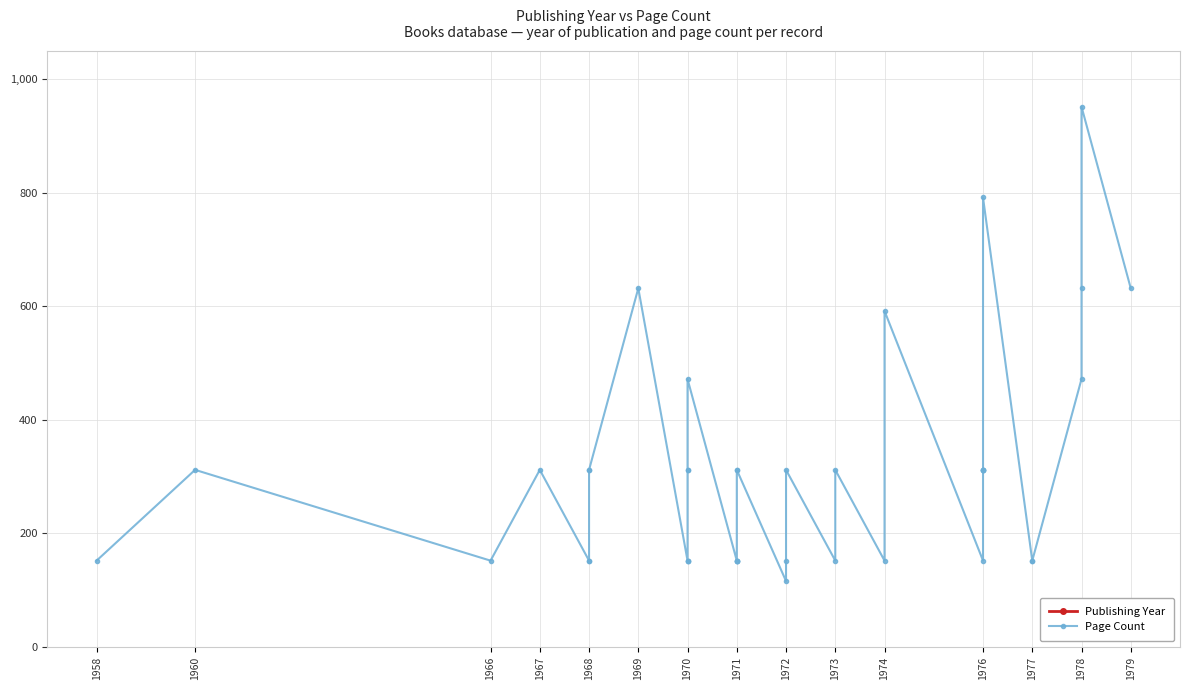

What is the average value of the Publishing Year series?

1972